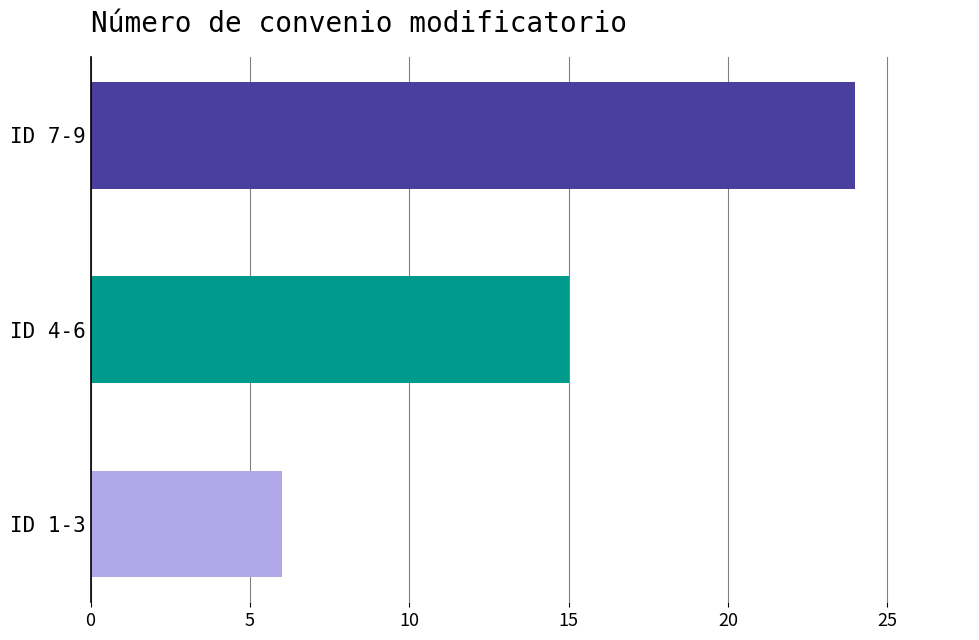

Does the chart contain any negative values?

No